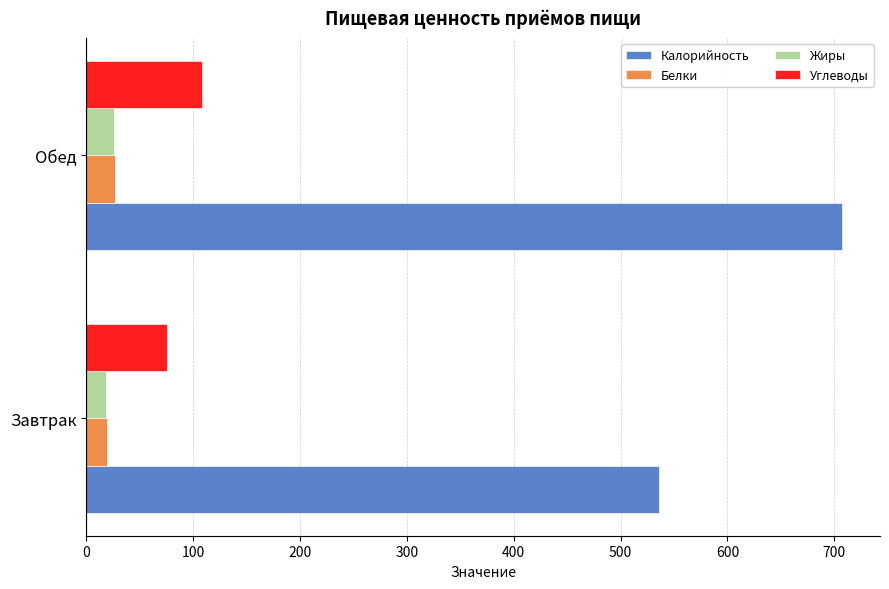

Is it true that Белки equals 19.1 at Завтрак?

True